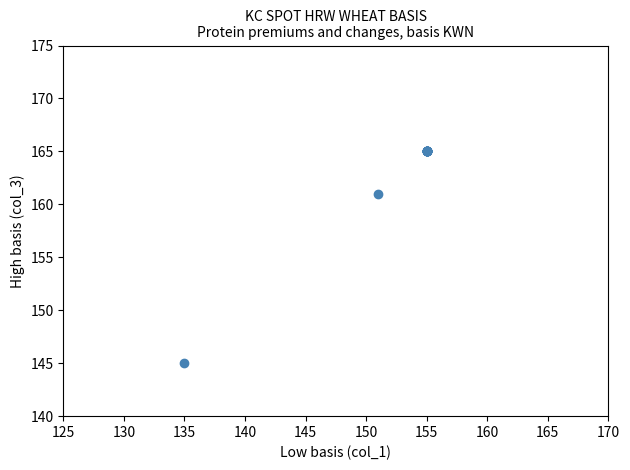

What Y value in the scatter plot is closest to 155?

161